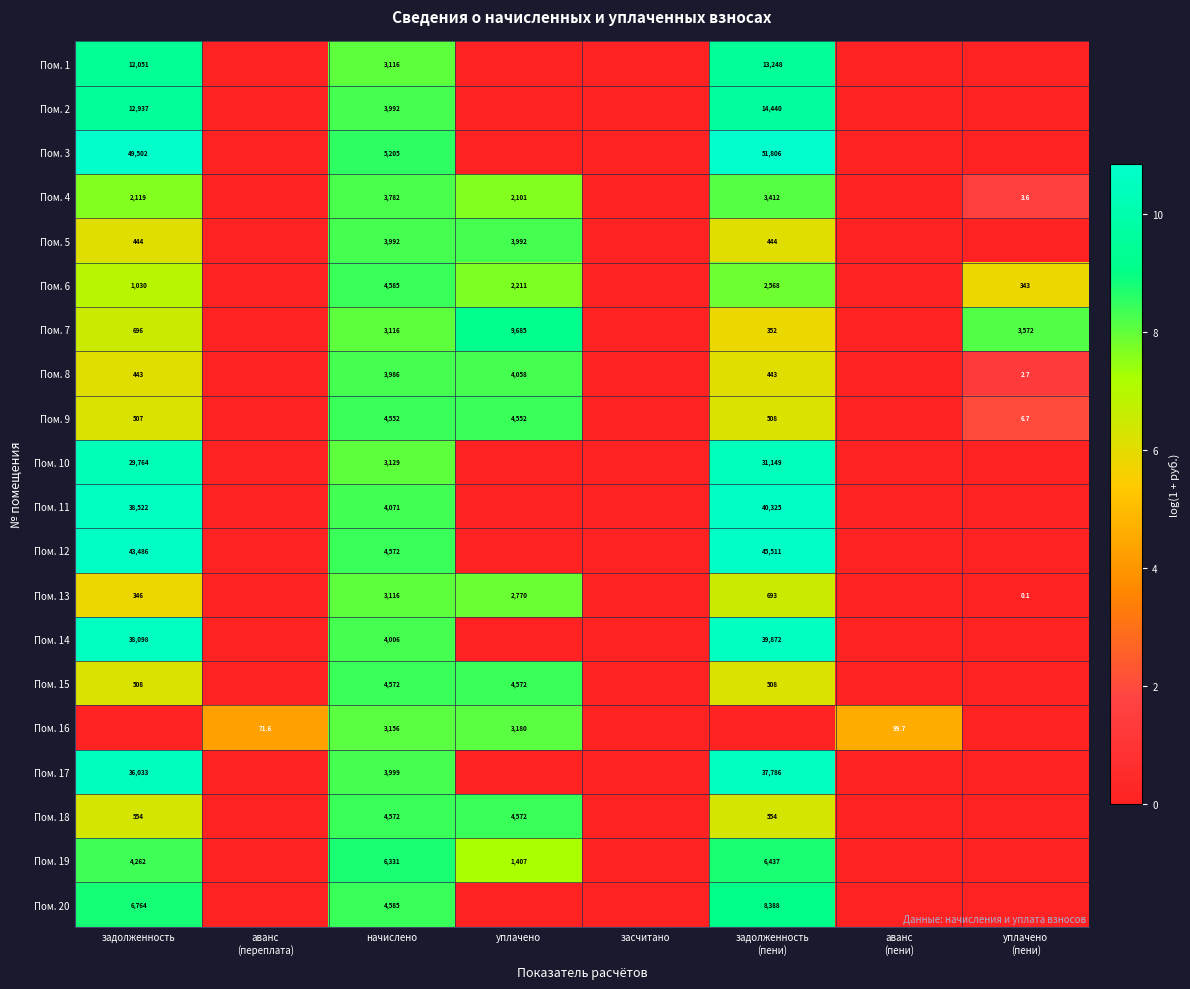

What is the total value across all series at начислено?

82435.0